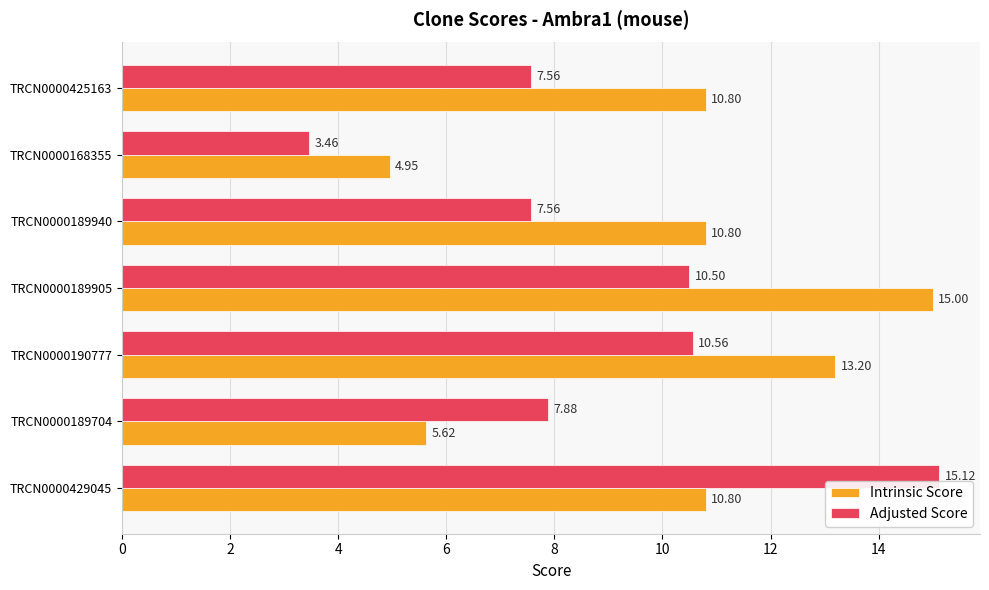

What is the average value of the Intrinsic Score series?

10.2